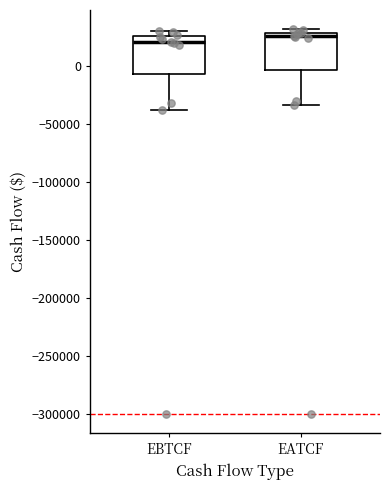

Reading left to right, transcribe this box plot: for each box, give where its median line is, the range the box spans, and where its two whiskers end, as read against the y-axis. The values are not printed on the chart, so give them approximately, as read against the axis.

EBTCF: median 20000, box -5000 to 25000, whiskers -40000 to 30000
EATCF: median 25000, box -5000 to 30000, whiskers -35000 to 30000 (just above the box's upper edge)